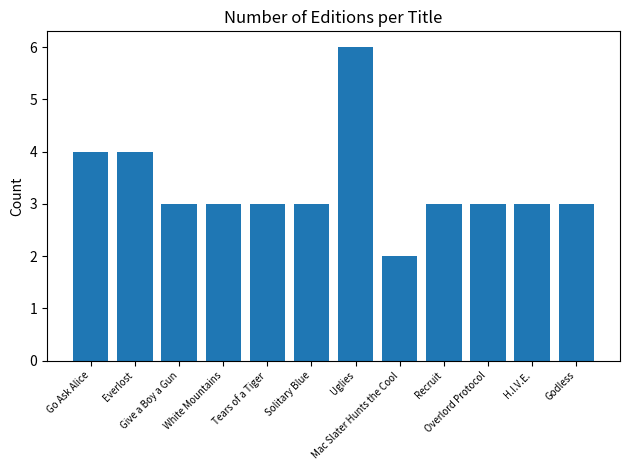

What is the difference between the maximum and minimum values?

4